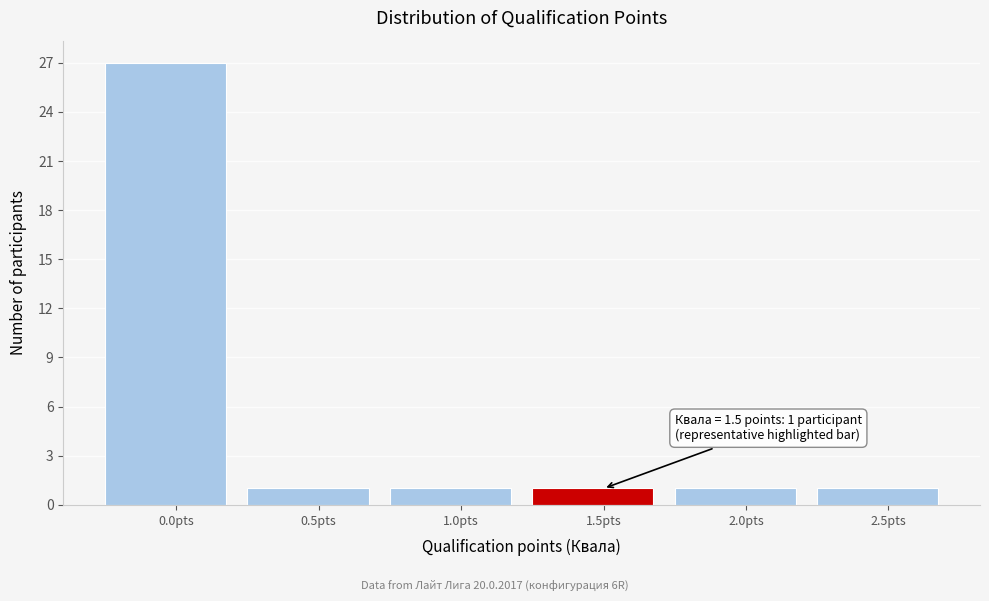

Reading left to right, what are all the values shown in this chart?

27	1	1	1	1	1